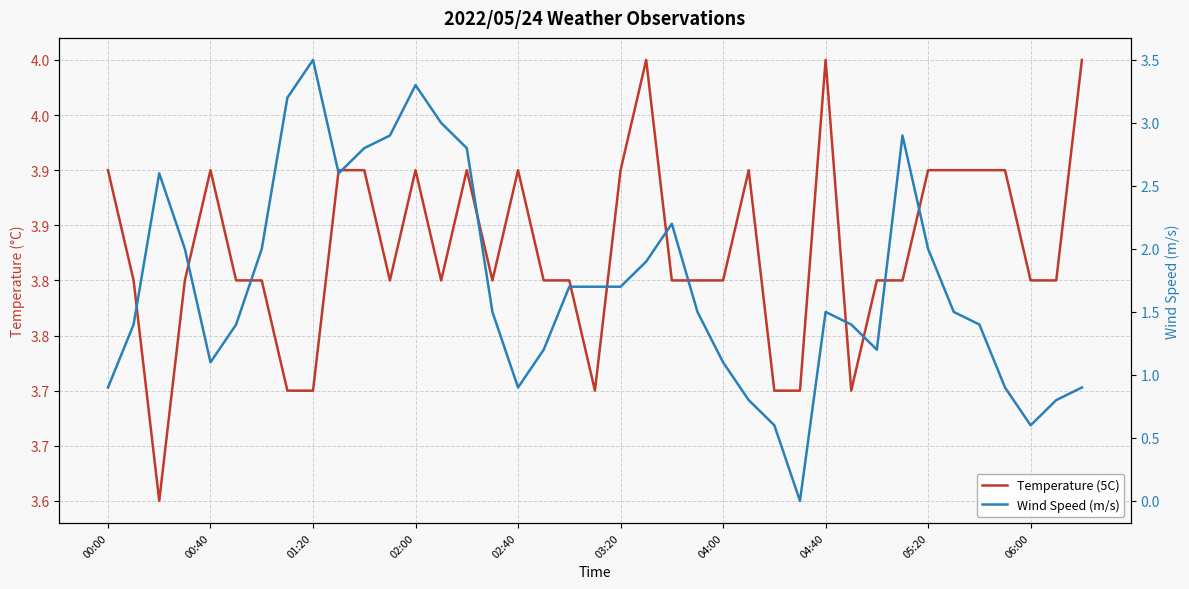

Which series has the largest total across all categories?

Temperature (5C)